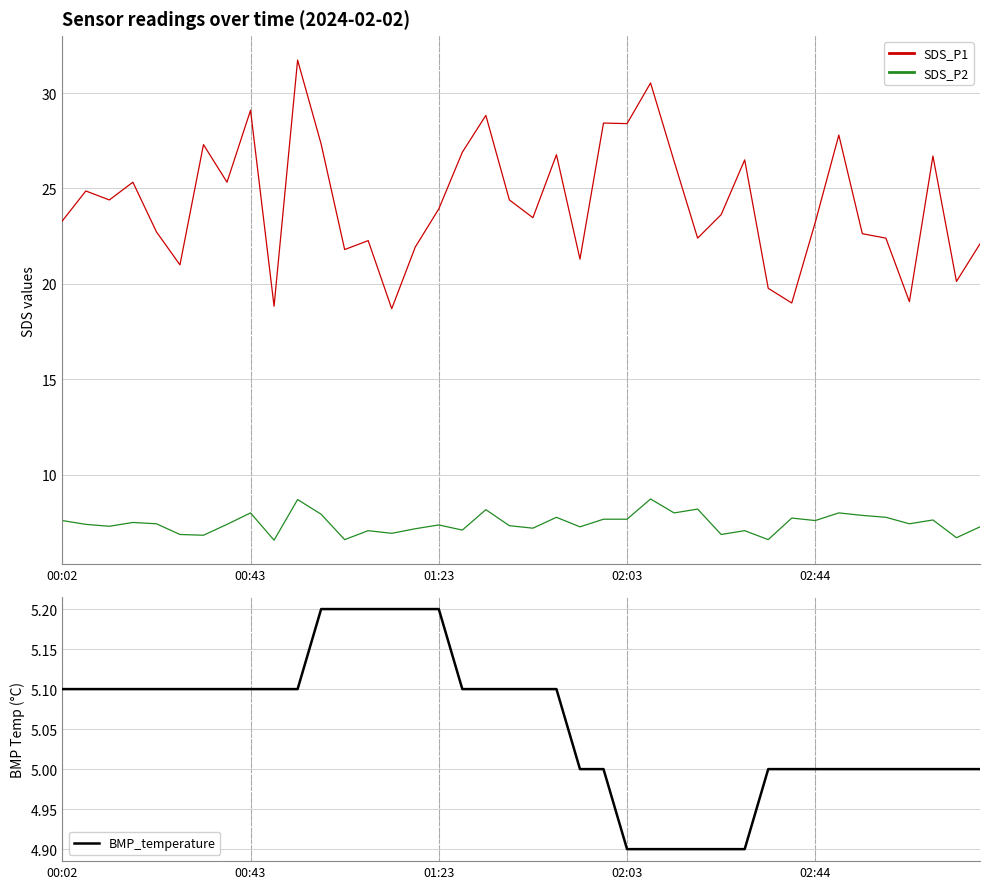

At 5, list the series in order from smallest to largest.

BMP_temperature, SDS_P2, SDS_P1